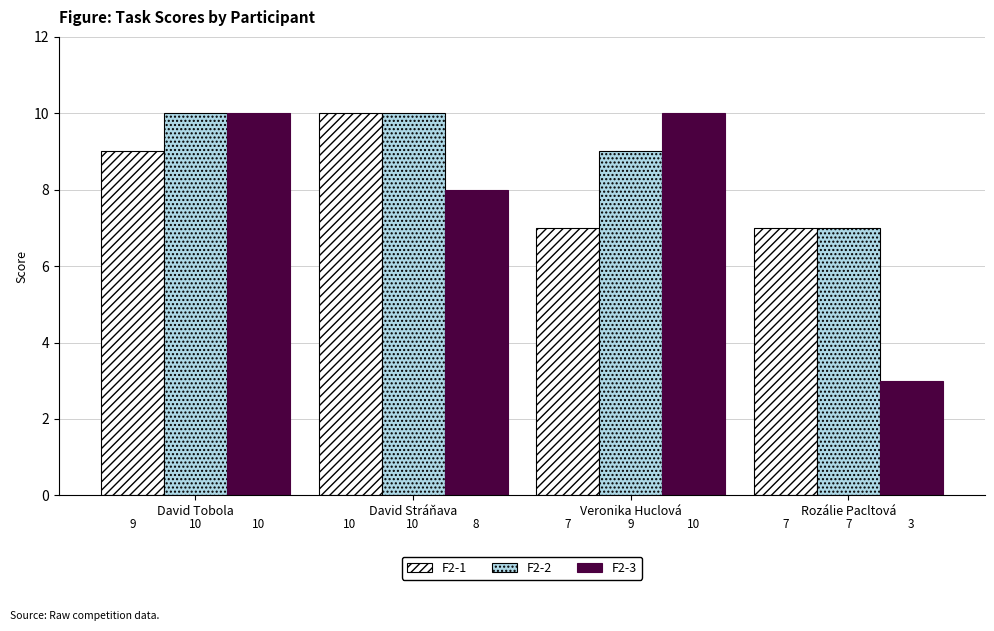

Is the value of F2-1 at David Stráňava greater than the value of F2-3 at David Stráňava?

Yes